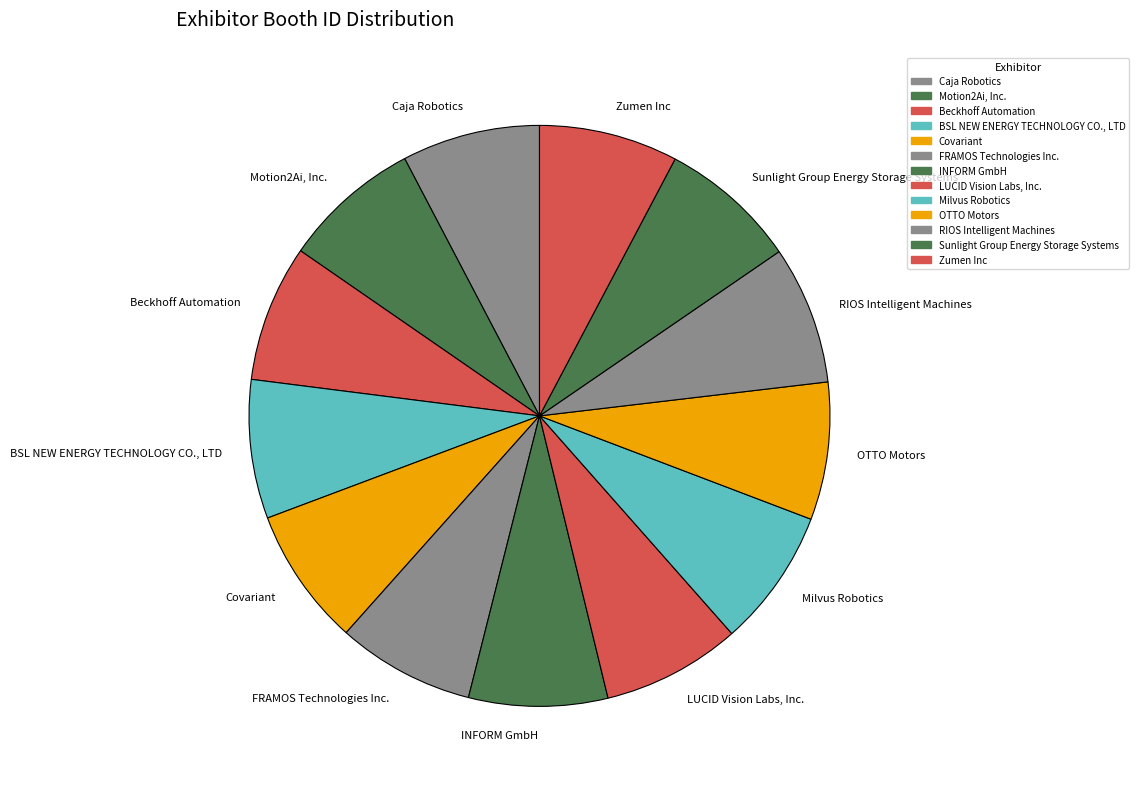

Combined, do RIOS Intelligent Machines and Beckhoff Automation account for over 50%?

No